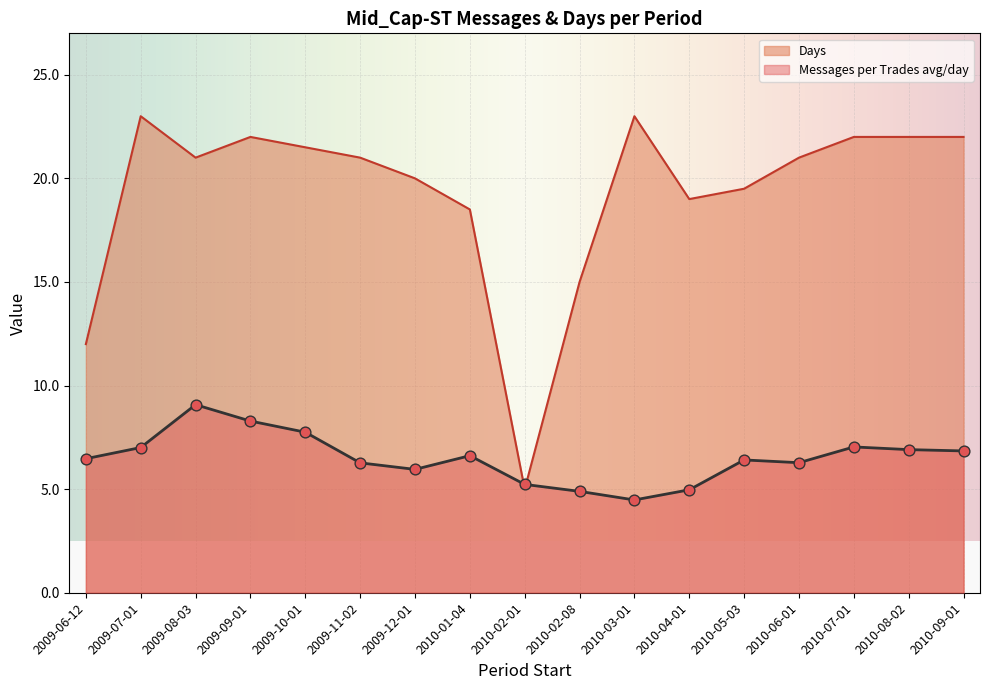

At which category is the sum across all series the highest?

2009-09-01